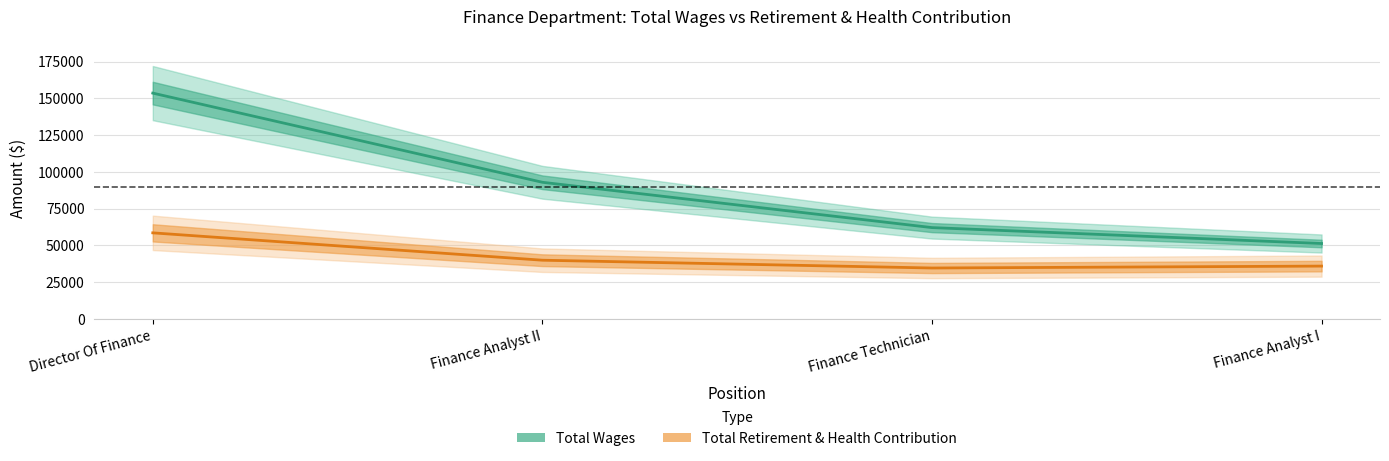

Between Director Of Finance and Finance Analyst I, which series saw the biggest shift?

Total Wages